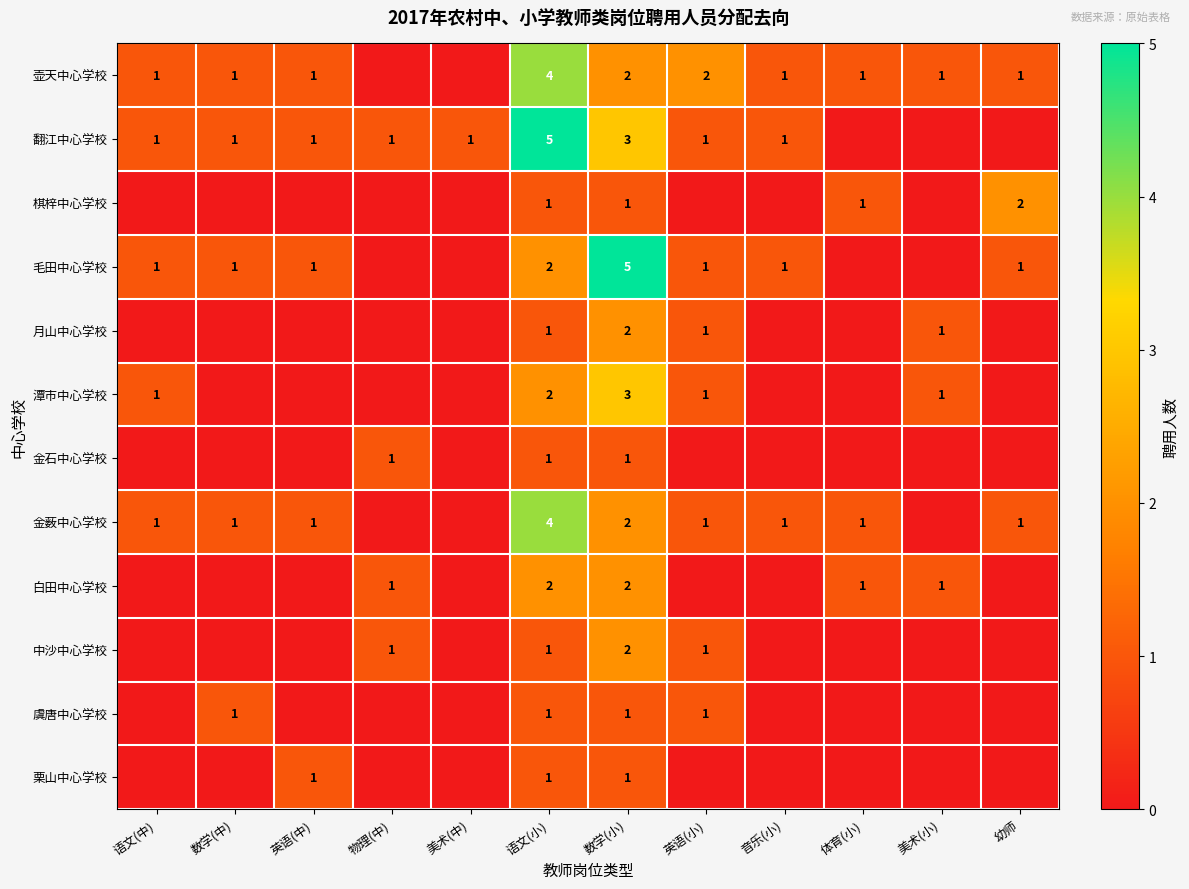

True or false: 白田中心学校 has a value of 1 at 物理(中).

True